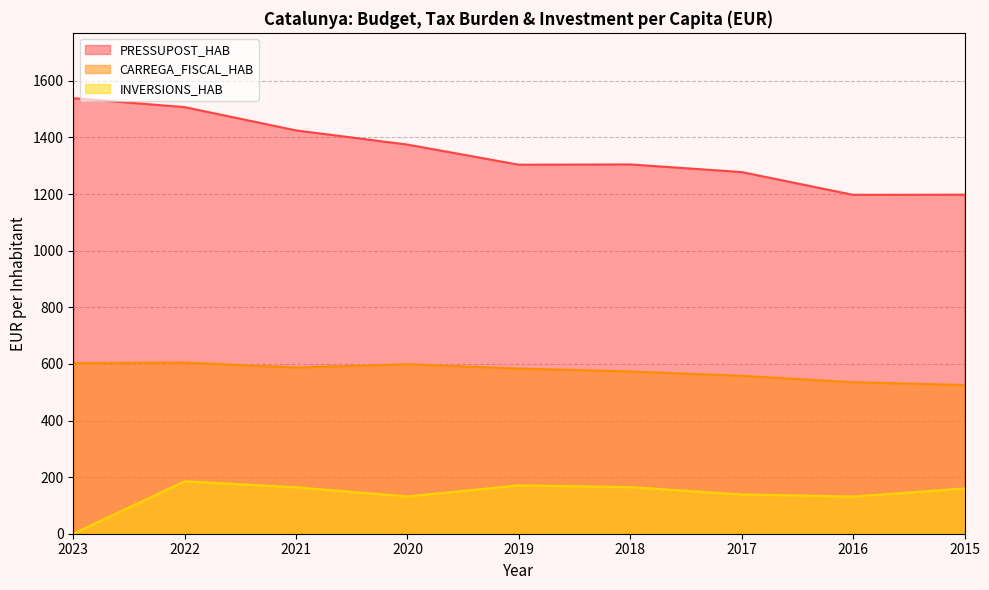

Which category has the highest value in the INVERSIONS_HAB series?

2022